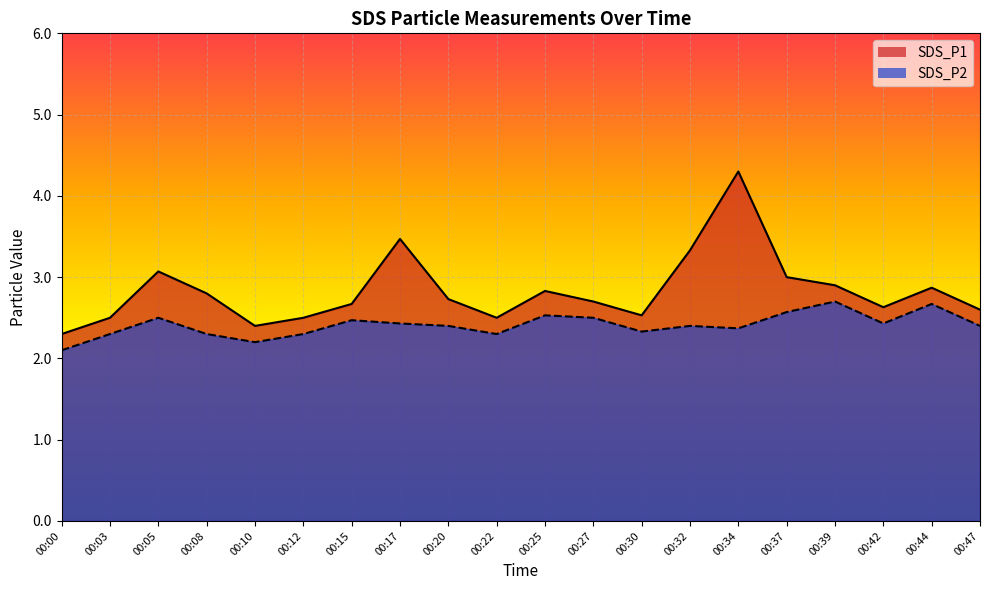

What is the average value of the SDS_P1 series?

2.8